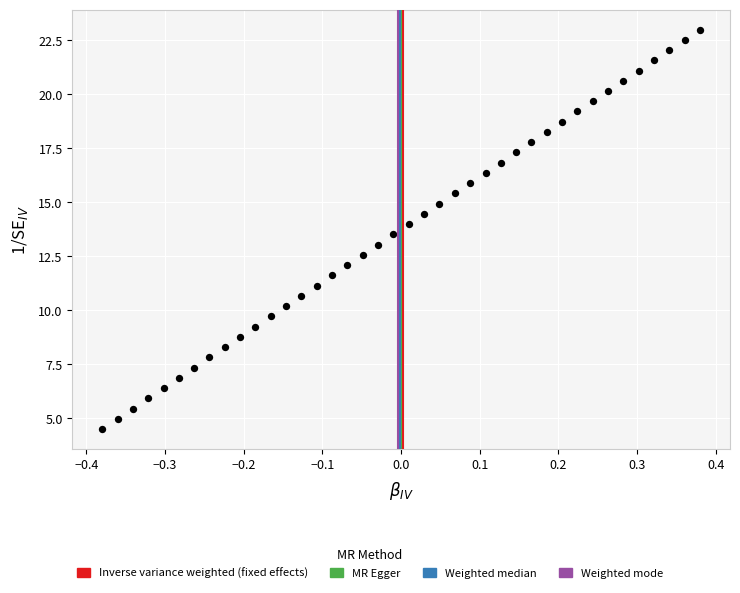

What is the range of X values (max minus min)?

0.8